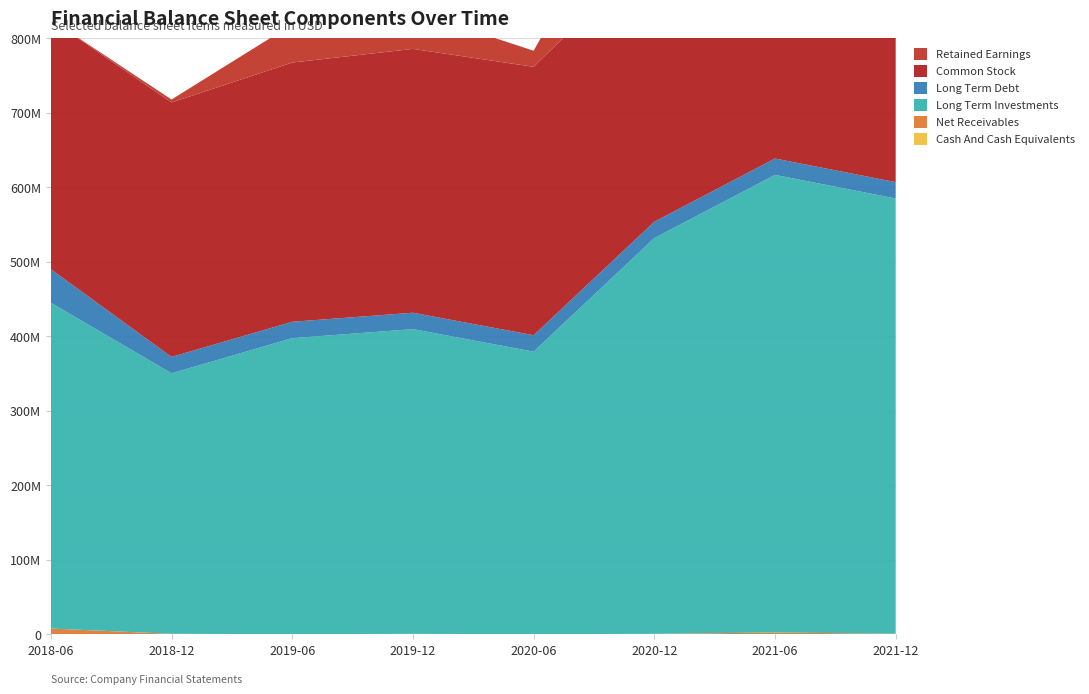

Reading right to left, what are all the values shown in this chart?

Cash And Cash Equivalents: 0	7607	9662	826	67624	5268	425	37630
Net Receivables: 765370	2405696	641527	188462	560744	211237	695466	7736065
Long Term Investments: 584249804	614253785	531152459	379266591	409036429	397315991	349670777	437324351
Long Term Debt: 22000000	22000000	22000000	22000000	22000000	22000000	22000000	45000000
Common Stock: 382528418	372893880	366205468	360318172	354148607	347958170	341549243	334988734
Retained Earnings: 207784959	257108560	149710464	21562227	50658389	51202387	3949902	0